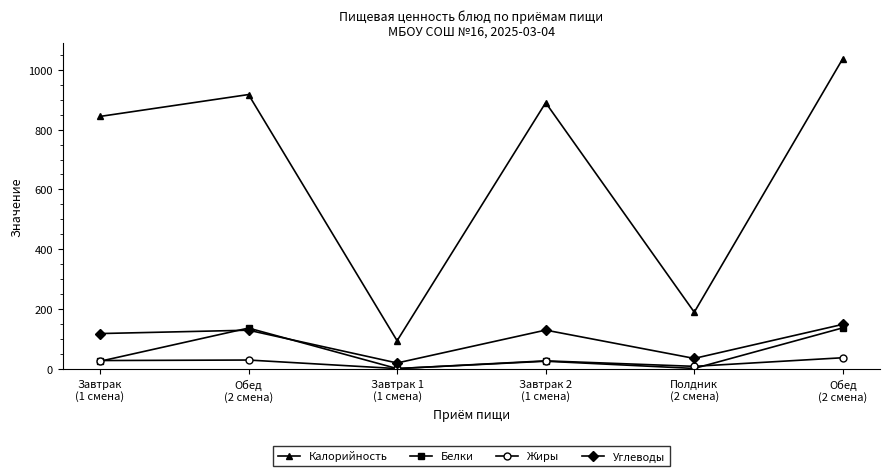

What is the sum of the Углеводы values at Завтрак 1
(1 смена) and Полдник
(2 смена)?

54.4